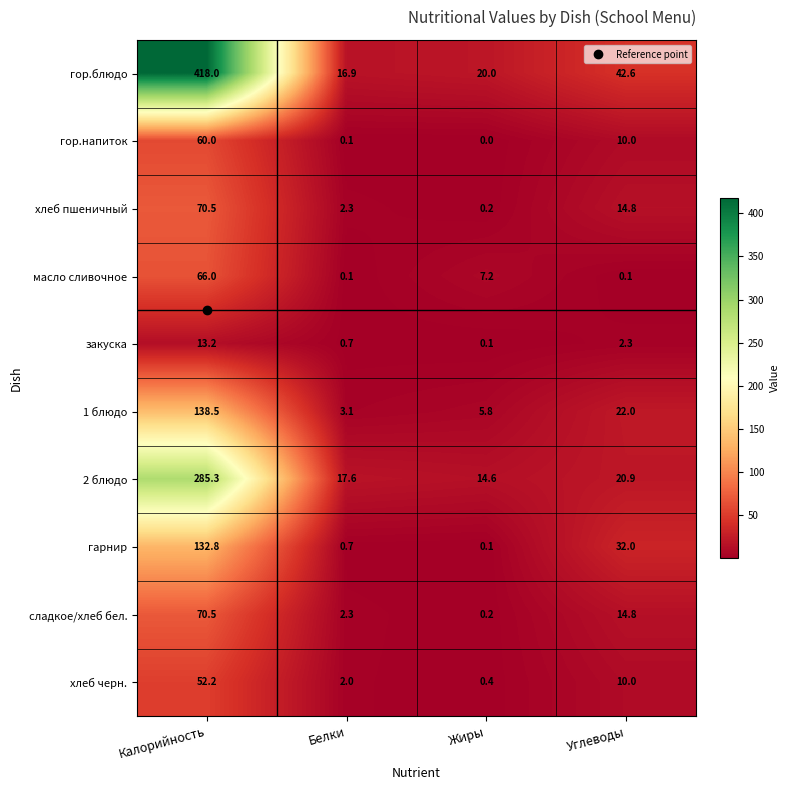

What is the total value across all series at Калорийность?

1307.0